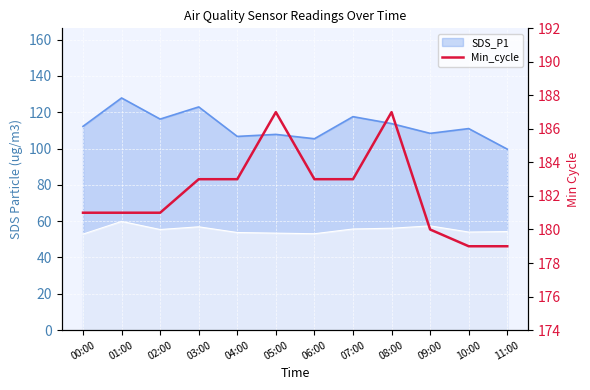

Is it true that the value at 09:00 is 281?

False